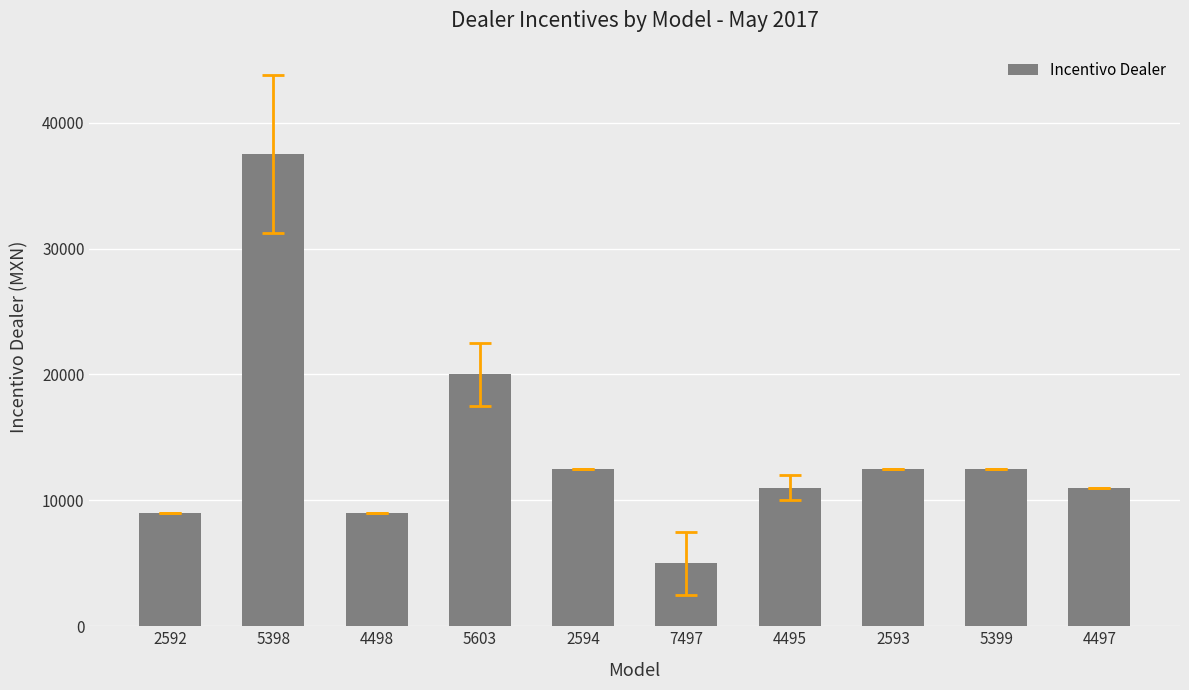

What is the approximate value at 2594?

12500